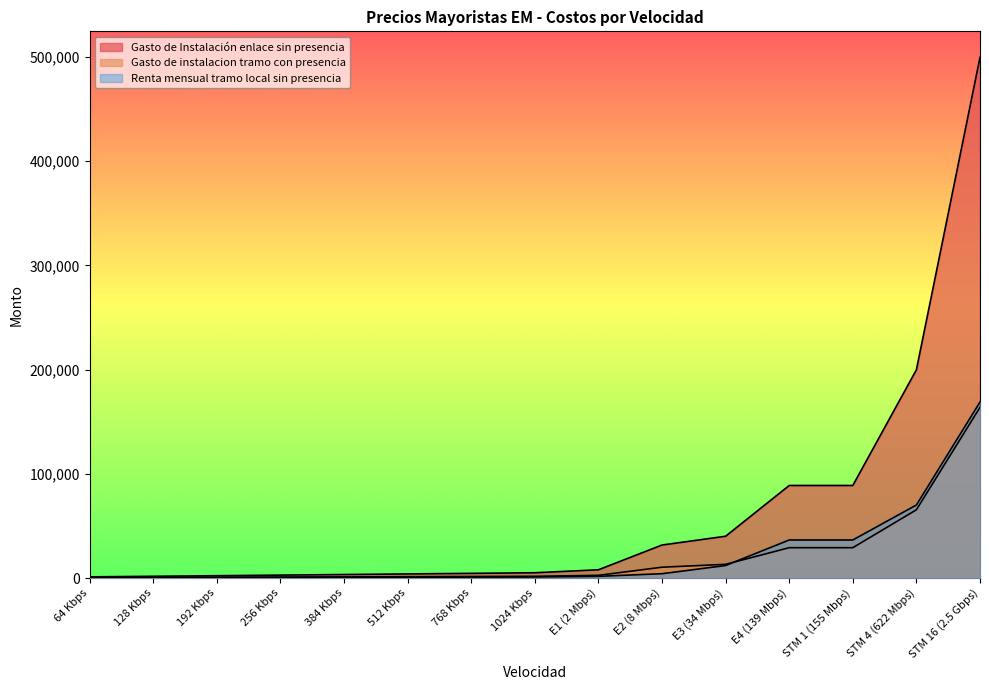

Where does the Gasto de instalacion tramo con presencia series first go above 1658?

1024 Kbps